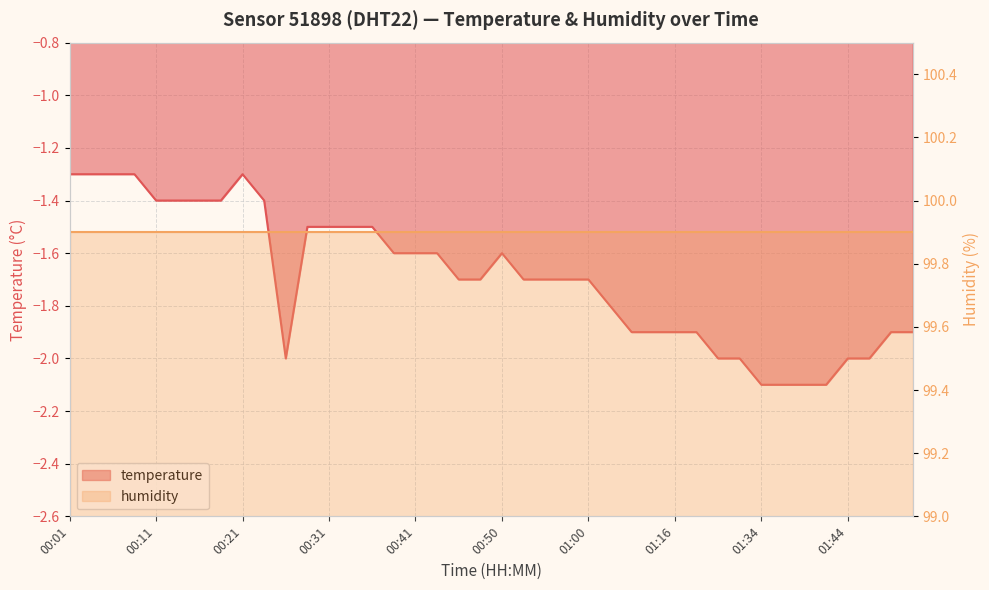

Reading left to right, transcribe all the data shown in this chart.

00:01=-1.3	00:04=-1.3	00:06=-1.3	00:09=-1.3	00:11=-1.4	00:14=-1.4	00:16=-1.4	00:18=-1.4	00:21=-1.3	00:23=-1.4	00:26=-2.0	00:28=-1.5	00:31=-1.5	00:33=-1.5	00:36=-1.5	00:38=-1.6	00:41=-1.6	00:43=-1.6	00:45=-1.7	00:48=-1.7	00:50=-1.6	00:53=-1.7	00:55=-1.7	00:58=-1.7	01:00=-1.7	01:03=-1.8	01:11=-1.9	01:13=-1.9	01:16=-1.9	01:18=-1.9	01:21=-2.0	01:26=-2.0	01:34=-2.1	01:37=-2.1	01:39=-2.1	01:42=-2.1	01:44=-2.0	01:47=-2.0	01:49=-1.9	01:52=-1.9